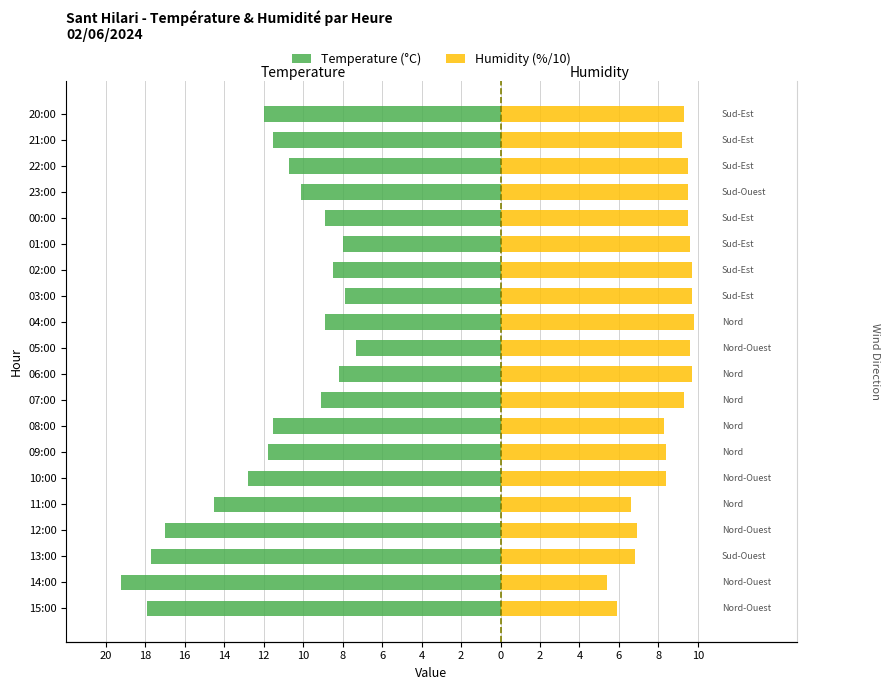

At how many categories does at least one series exceed 0?

20